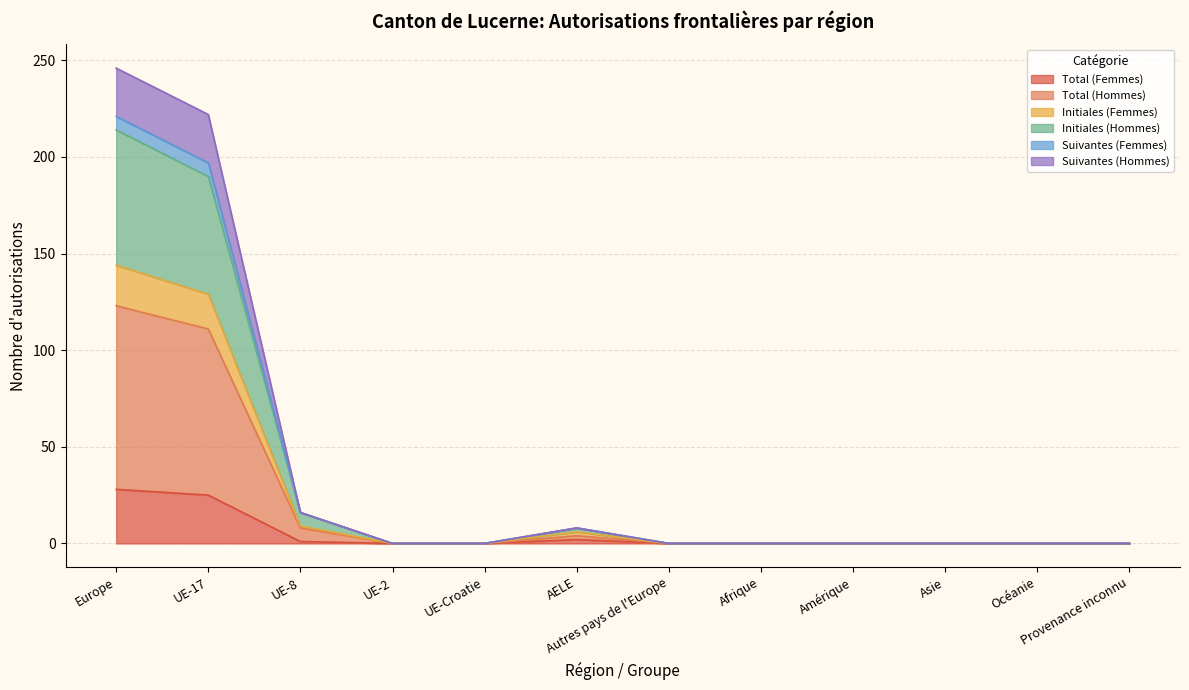

What is the highest value of the Total (Femmes) series?

28